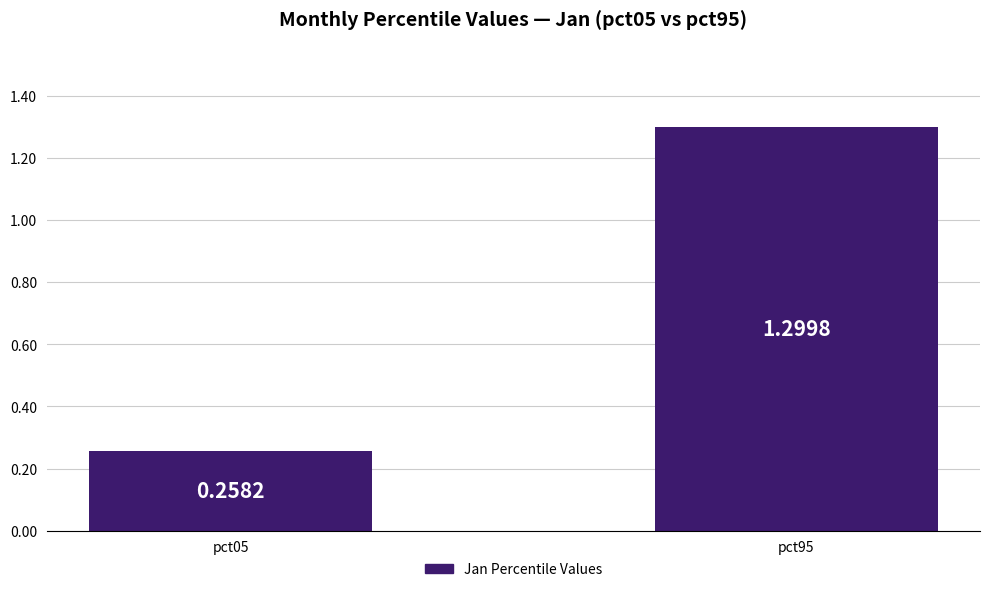

What is the difference between the values at pct95 and pct05?

1.0